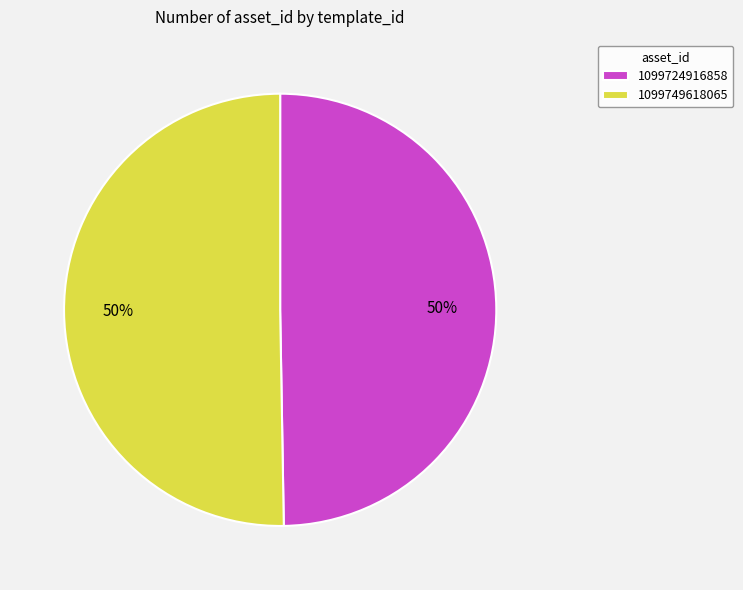

Approximately how many times larger is the value at 1099724916858 compared to 1099749618065?

1.0